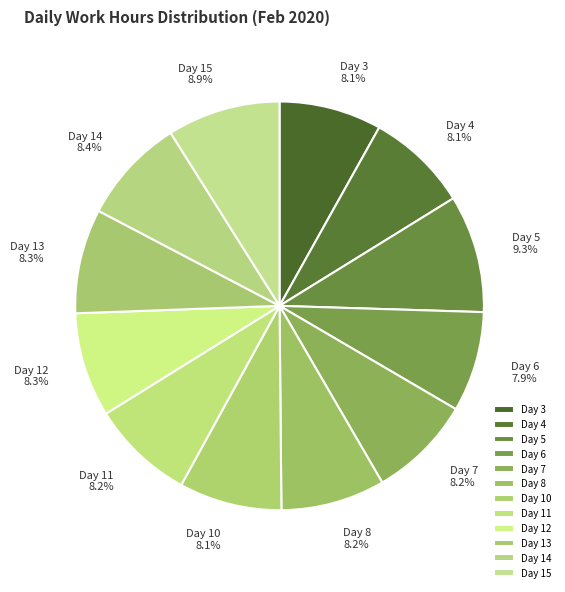

How many slices are in this pie chart?

12